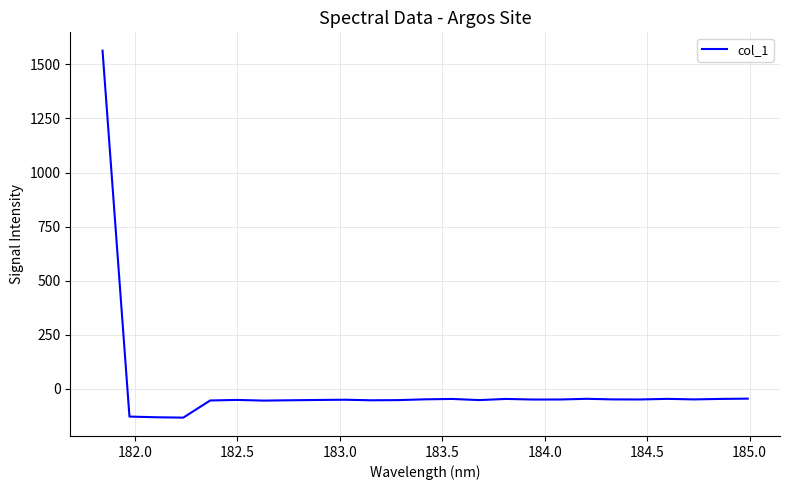

What is the smallest value displayed?

-133.0